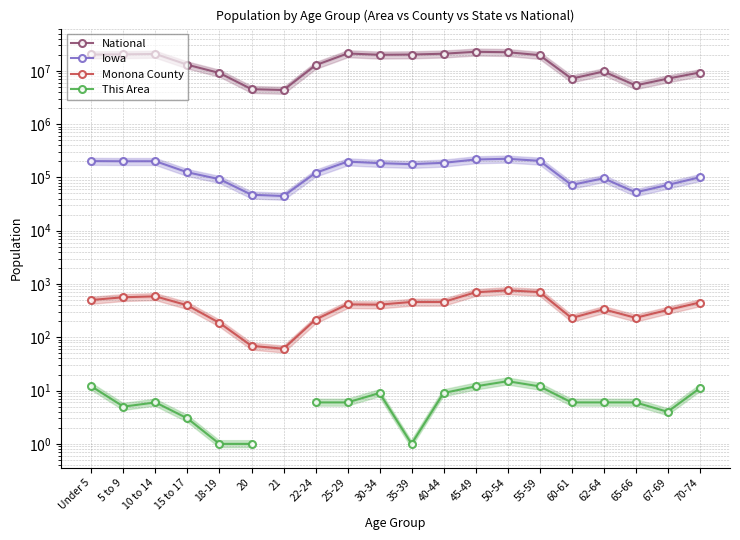

What is the smallest value displayed?

1.0